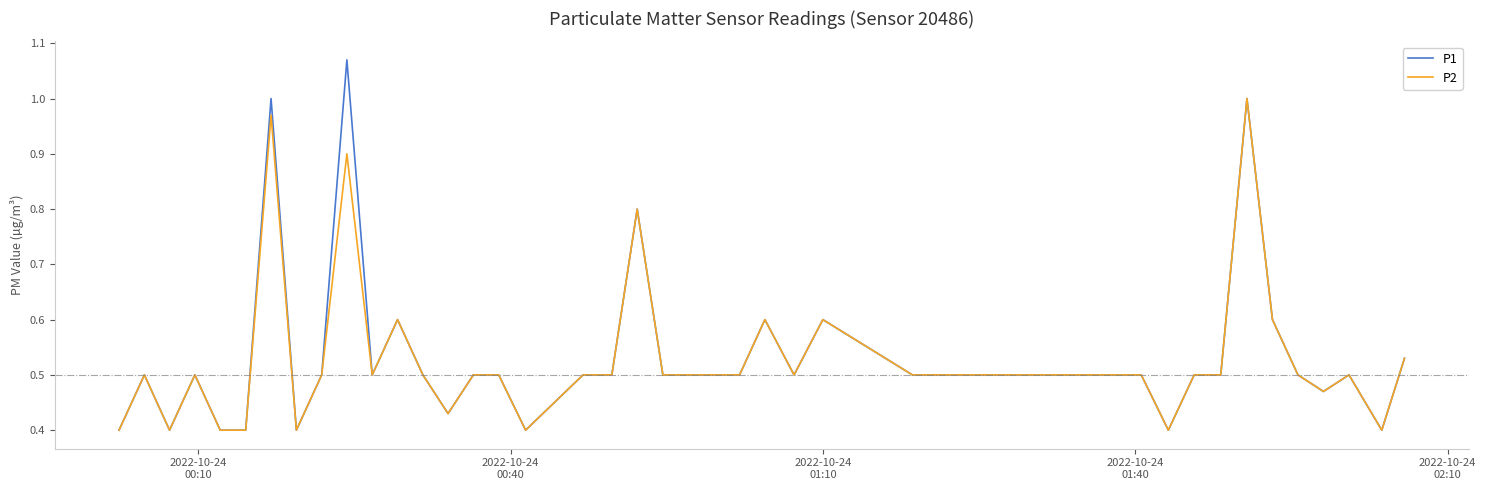

List the series in order of their peak value, highest first.

P1, P2